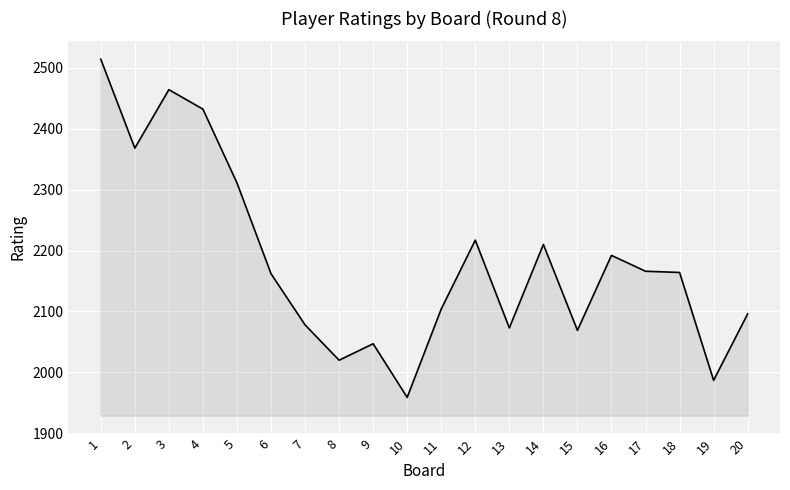

Approximately how many times larger is the value at 16 compared to 11?

1.0